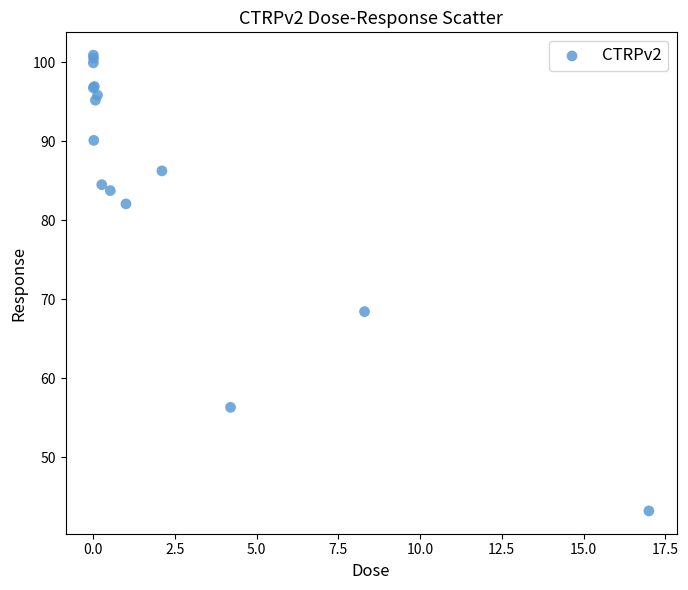

What Y value in the scatter plot is closest to 72?

68.4